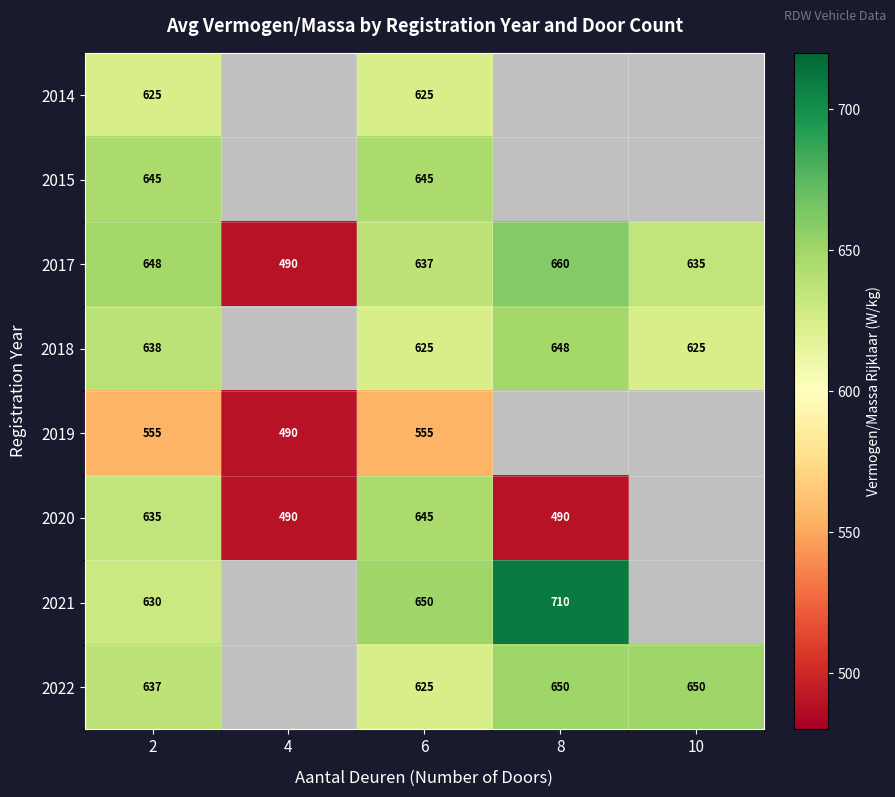

Is it true that 2022 equals 650 at 8?

True